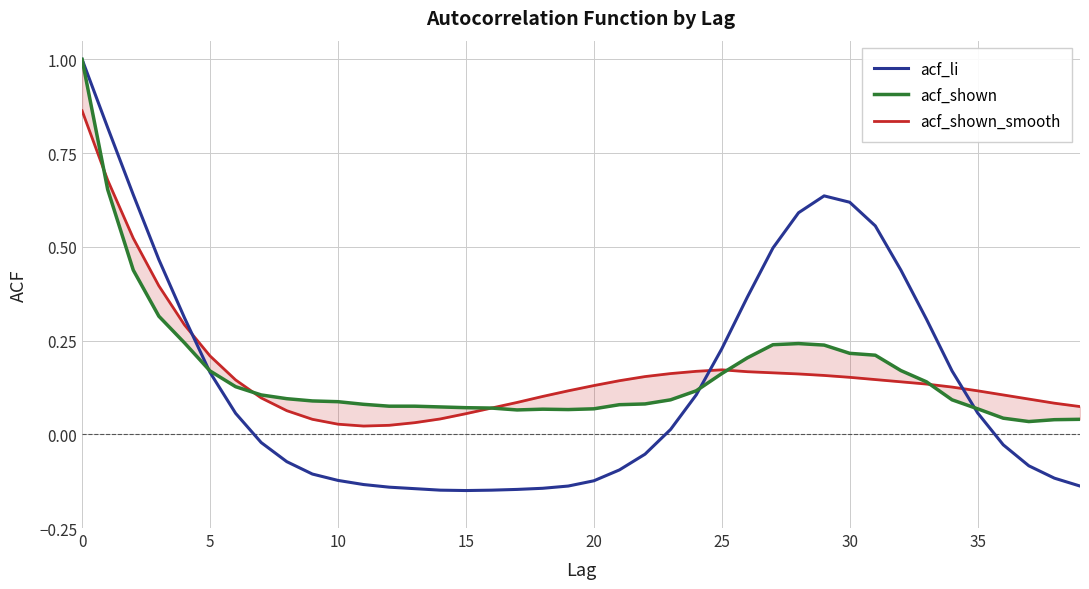

Which series has the largest total across all categories?

acf_shown_smooth